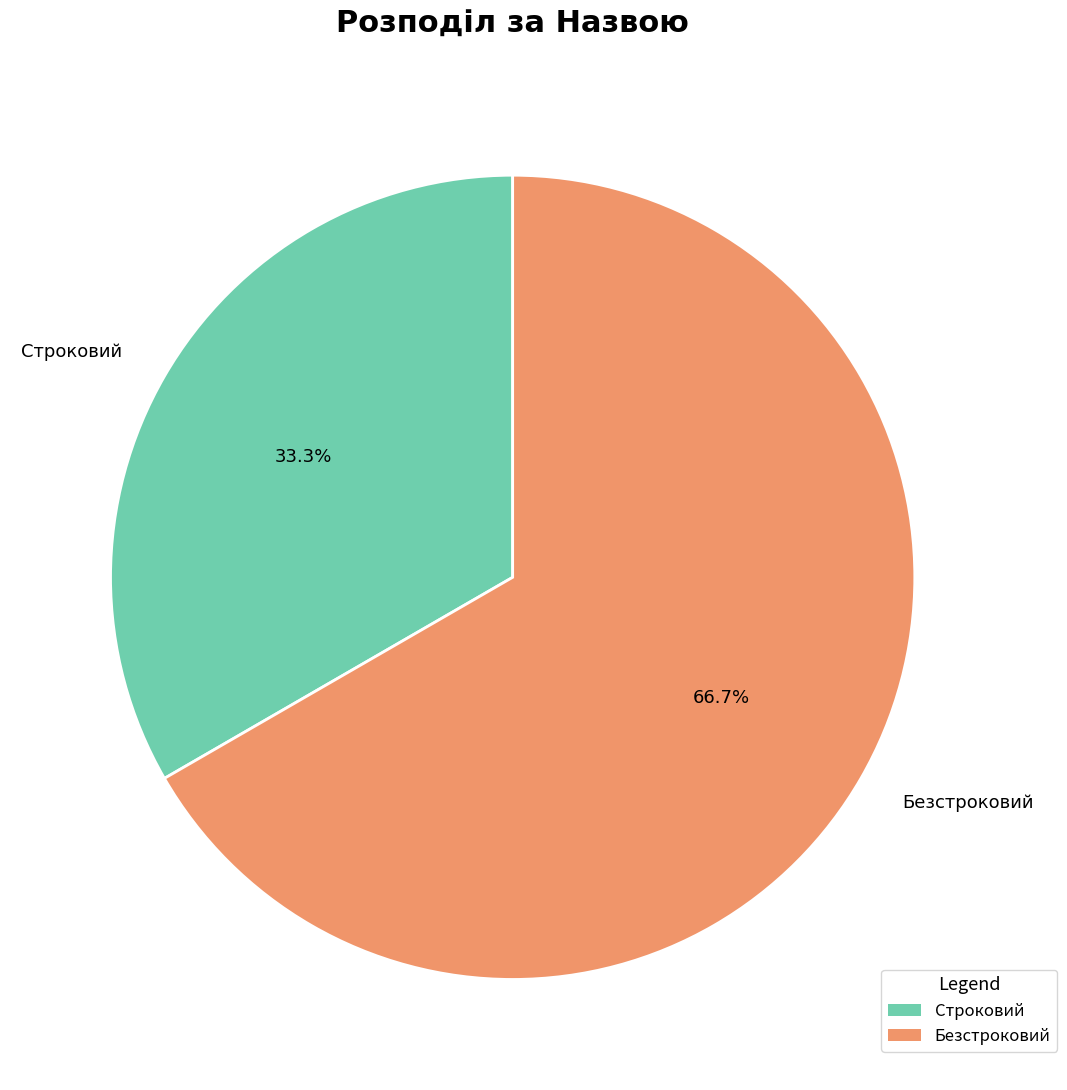

True or false: Безстроковий accounts for 67% of the total.

True